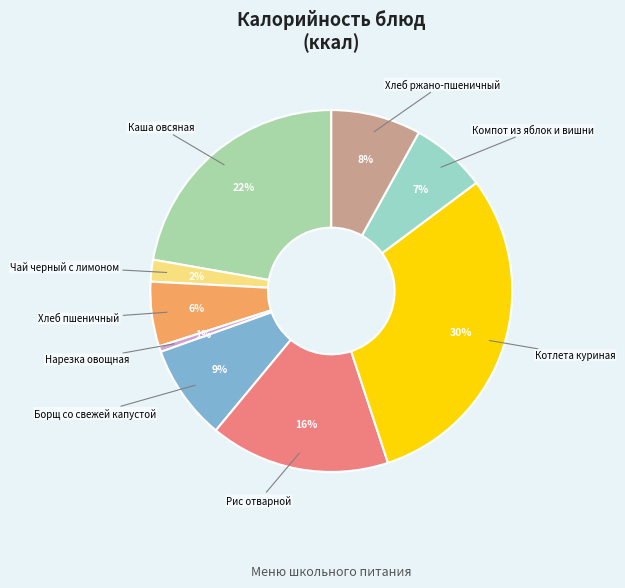

How many segments does this pie chart have?

9